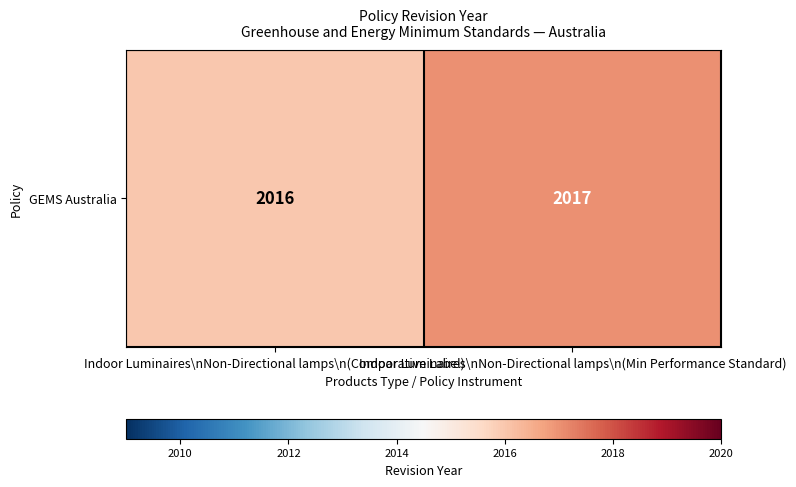

Read the value at Indoor Luminaires\nNon-Directional lamps\n(Min Performance Standard).

2017